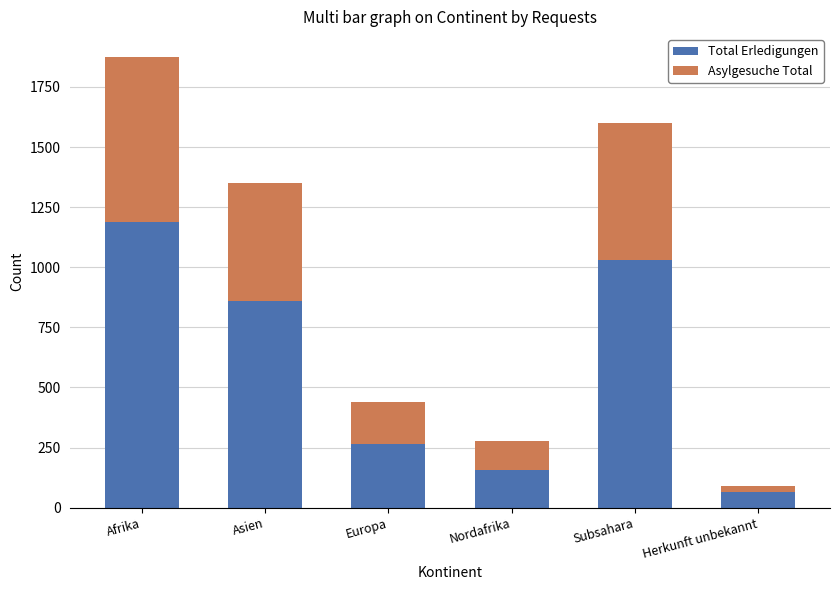

Is it true that Total Erledigungen equals 1780 at Subsahara?

False